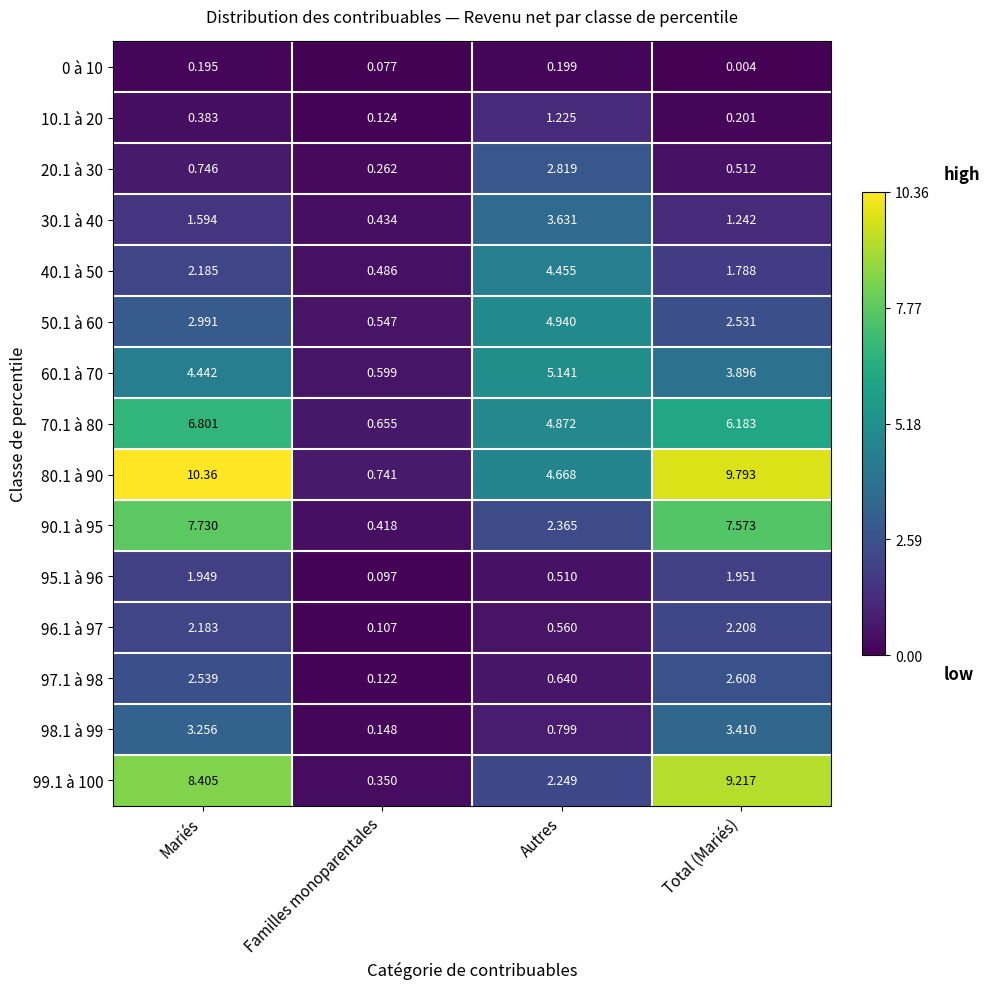

Where does the 90.1 à 95 series first go above 7?

Mariés